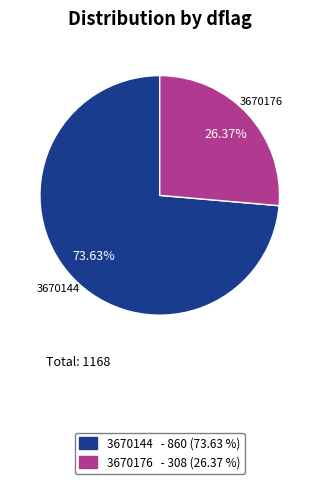

What portion of the pie excludes 3670144?

26.4%